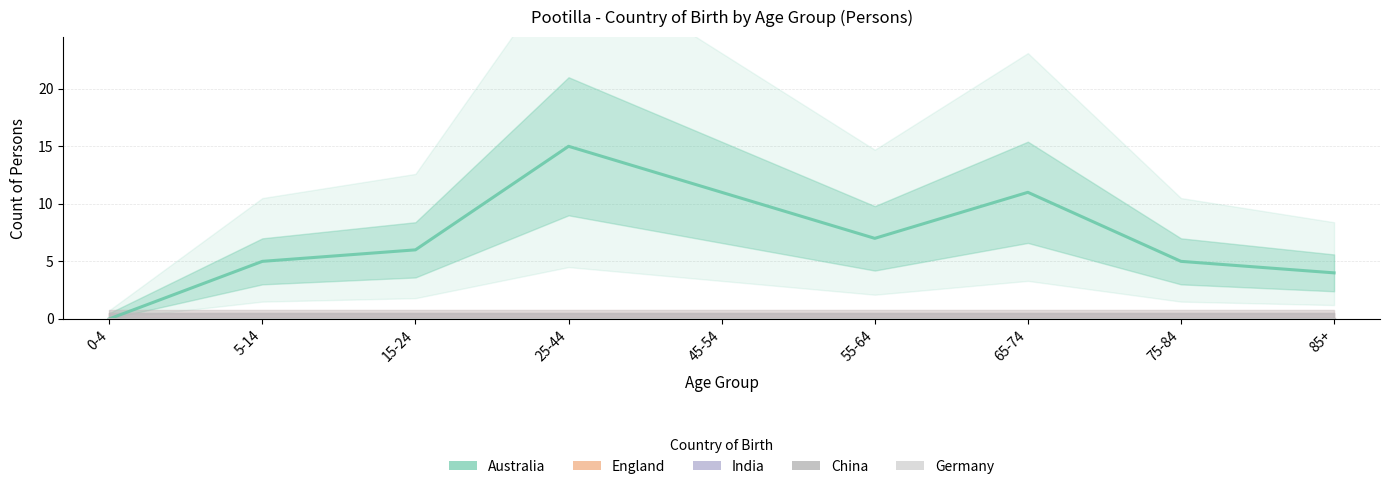

Reading left to right, extract all data points from this chart.

Australia: 0-4=0	5-14=5	15-24=6	25-44=15	45-54=11	55-64=7	65-74=11	75-84=5	85+=4
England: 0-4=0	5-14=0	15-24=0	25-44=0	45-54=0	55-64=0	65-74=0	75-84=0	85+=0
India: 0-4=0	5-14=0	15-24=0	25-44=0	45-54=0	55-64=0	65-74=0	75-84=0	85+=0
China: 0-4=0	5-14=0	15-24=0	25-44=0	45-54=0	55-64=0	65-74=0	75-84=0	85+=0
Germany: 0-4=0	5-14=0	15-24=0	25-44=0	45-54=0	55-64=0	65-74=0	75-84=0	85+=0